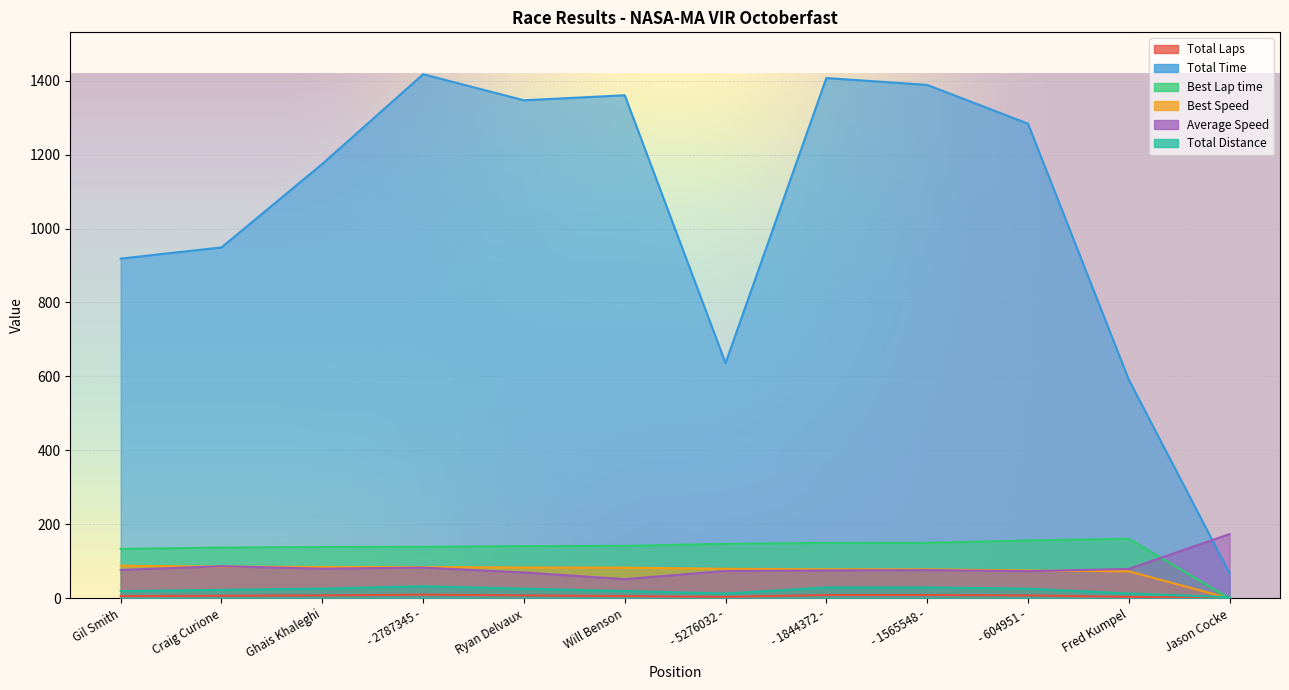

True or false: Total Distance and Total Time intersect in this chart.

False